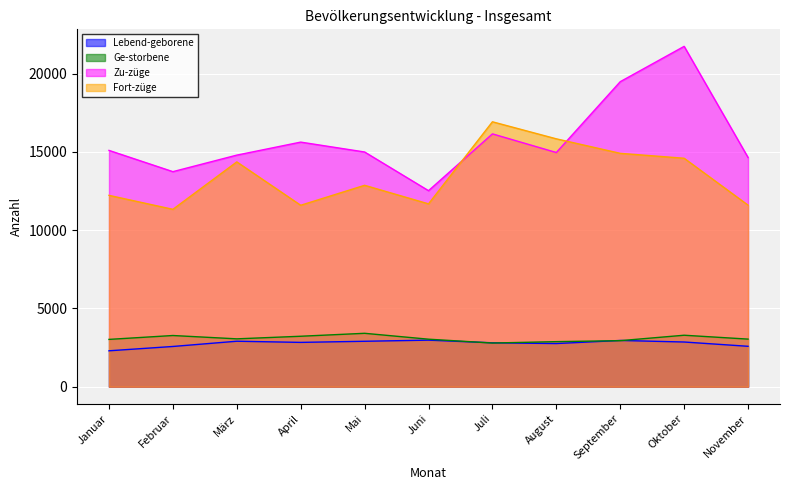

What is the sum of all Lebend-geborene values?

30427